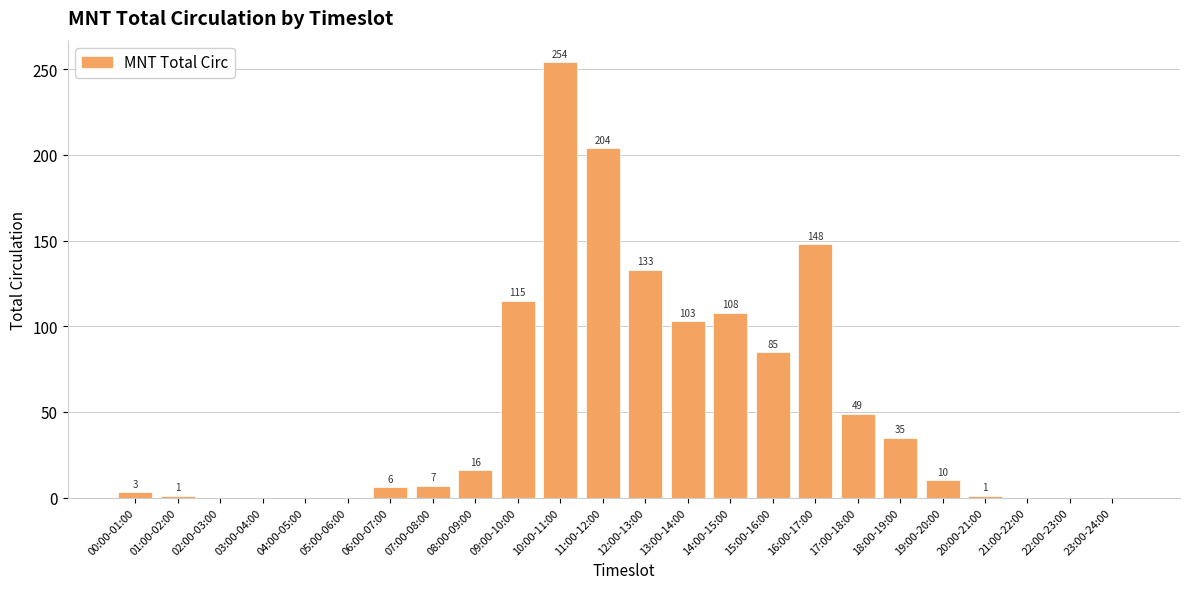

Between 13:00-14:00 and 04:00-05:00, which is larger?

13:00-14:00